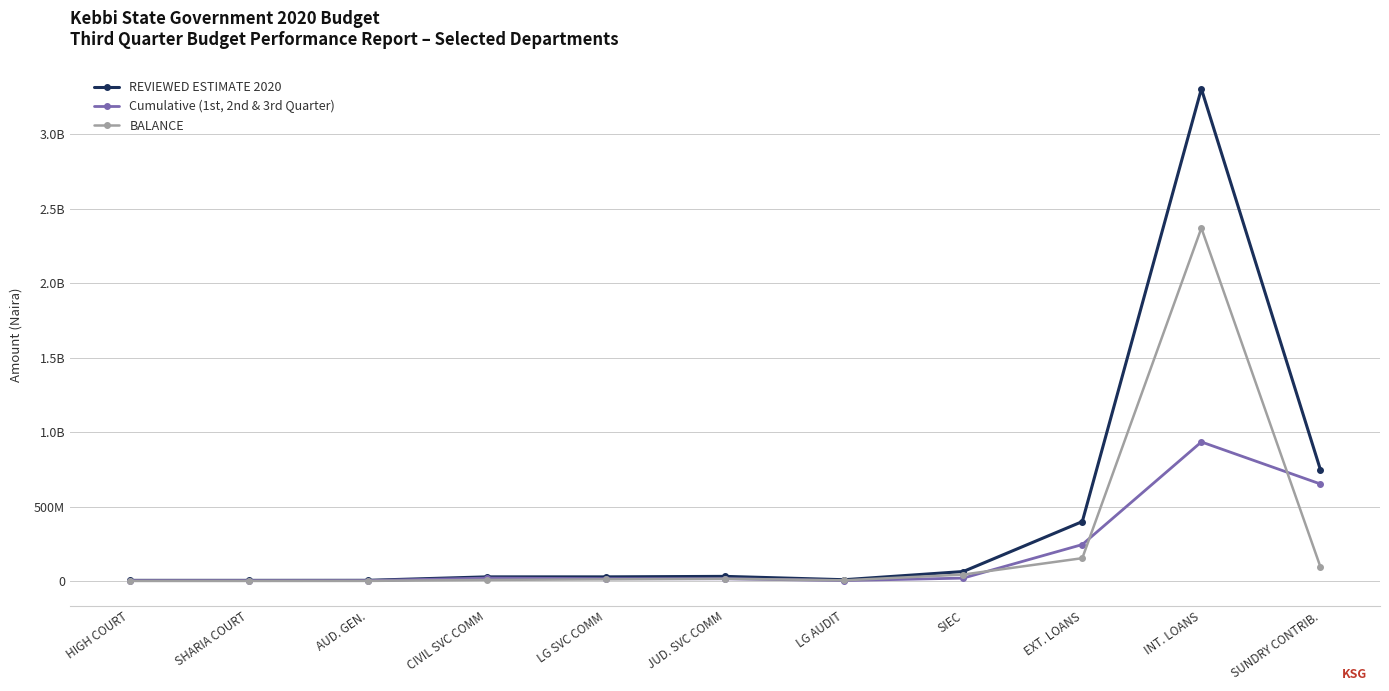

What are all the series names shown in the legend?

REVIEWED ESTIMATE 2020, Cumulative (1st, 2nd & 3rd Quarter), BALANCE